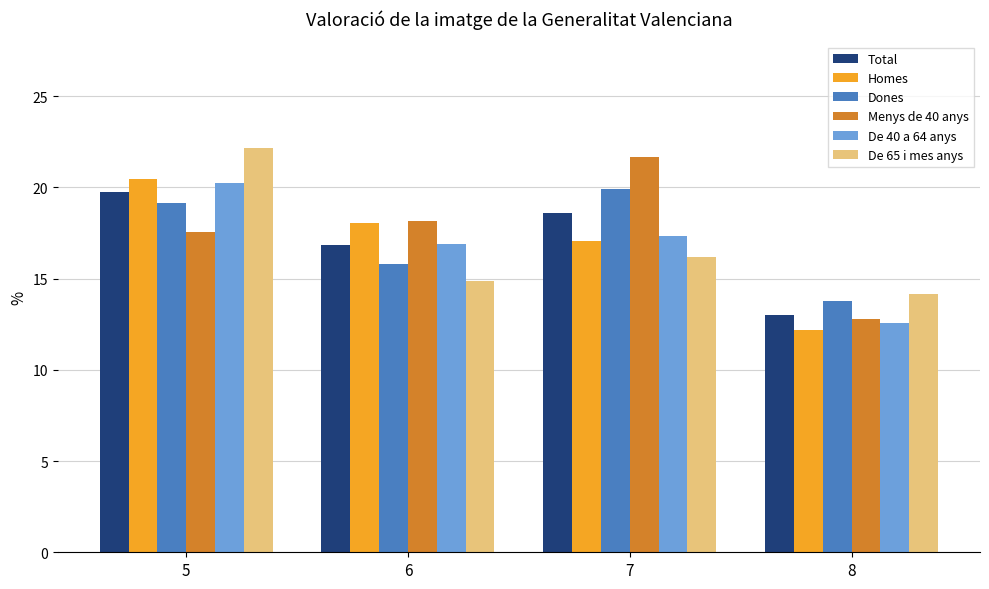

Where is Total nearest to the value 16?

6